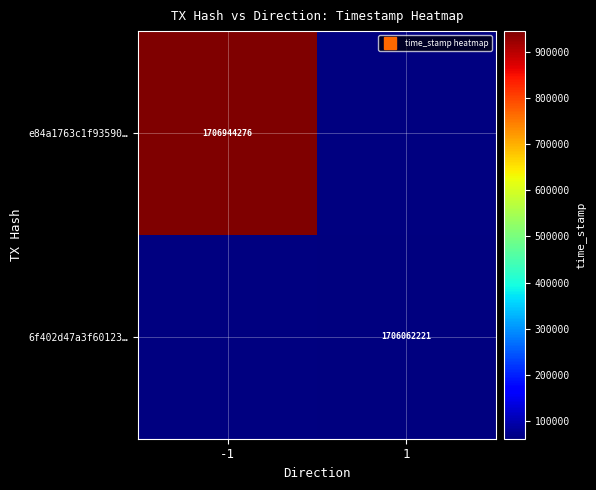

List the labels in order of 6f402d47a3f60123… value, largest first.

-1, 1